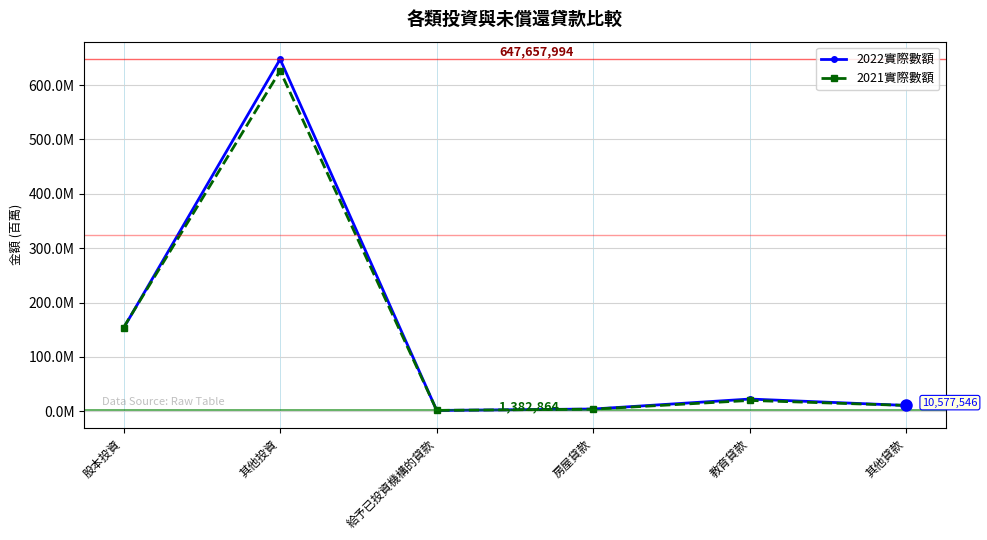

Reading left to right, extract all data points from this chart.

2022實際數額: 股本投資=152738156	其他投資=647657994	給予已投資機構的貸款=1382864	房屋貸款=4020626	教育貸款=22359857	其他貸款=10577546
2021實際數額: 股本投資=153970874	其他投資=626292408	給予已投資機構的貸款=1467386	房屋貸款=3743230	教育貸款=19795981	其他貸款=10597269